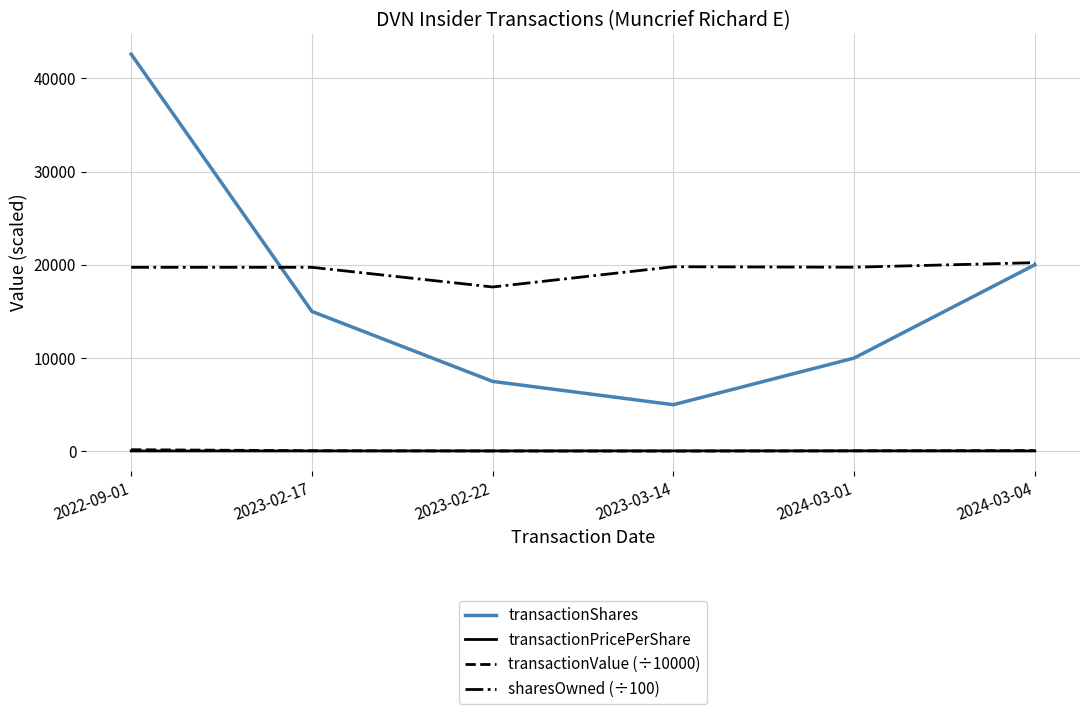

What is the difference between the transactionValue (÷10000) values at 2024-03-04 and 2024-03-01?

29.8